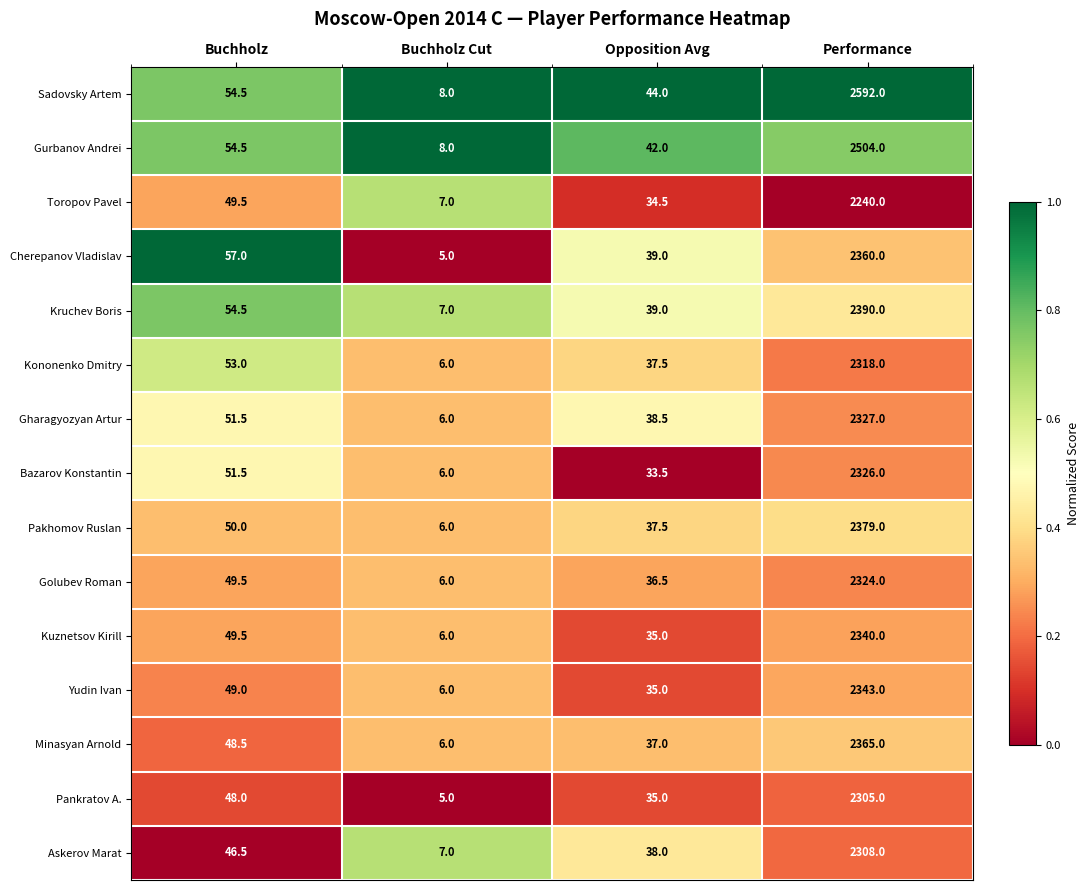

True or false: Yudin Ivan has a value of 1416.2 at Performance.

False